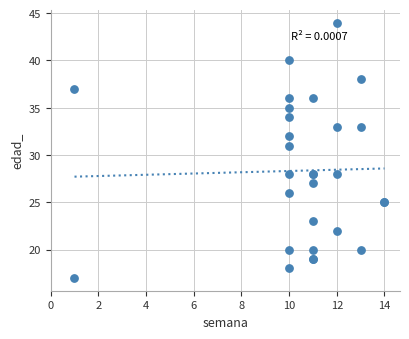

What Y value in the scatter plot is closest to 30?

31